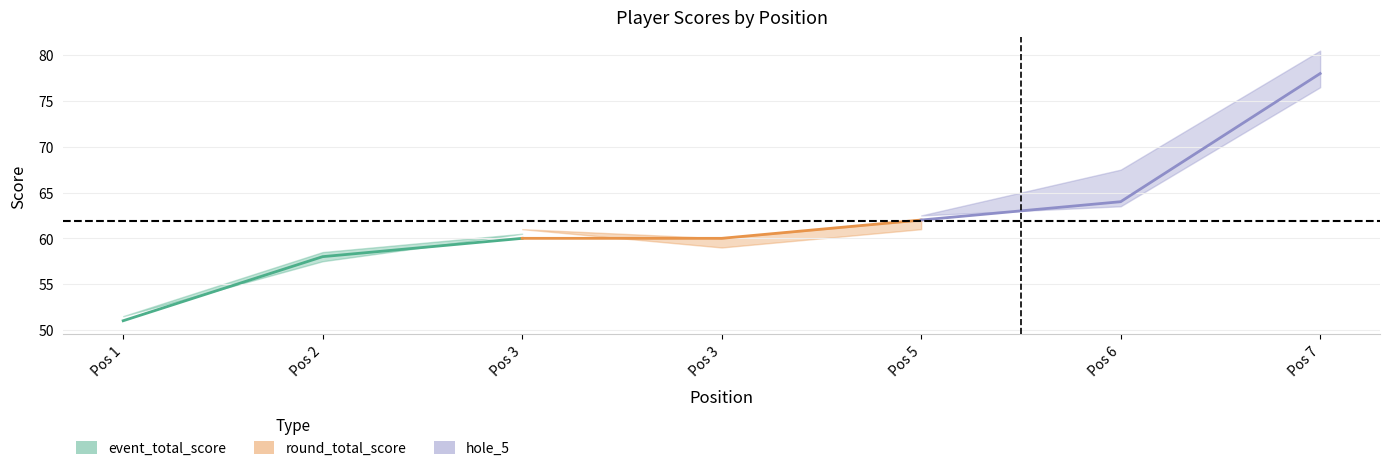

At which category is the sum across all series the highest?

7